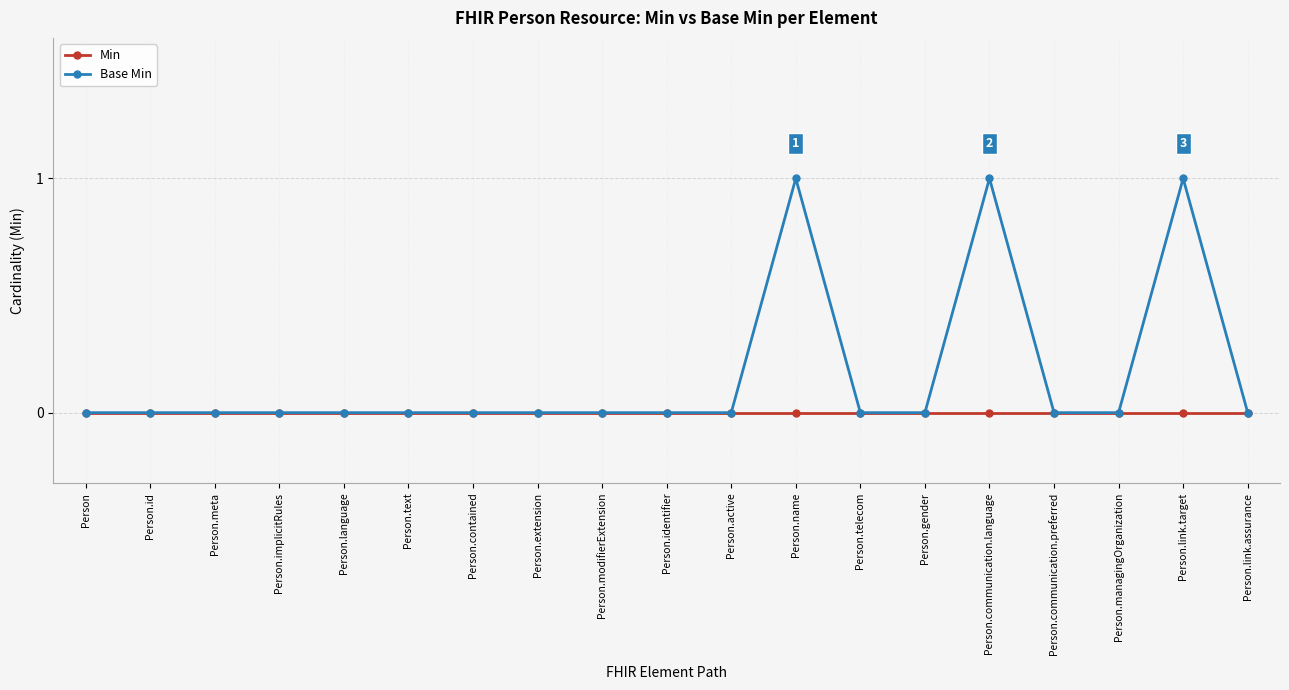

Rank the series by their maximum value, from lowest to highest.

Min, Base Min